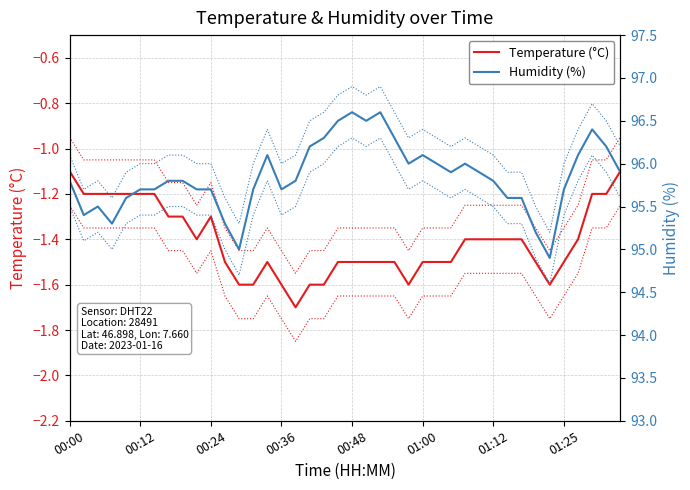

The value of Temperature (°C) at 01:12 is -0.3. True or false?

False